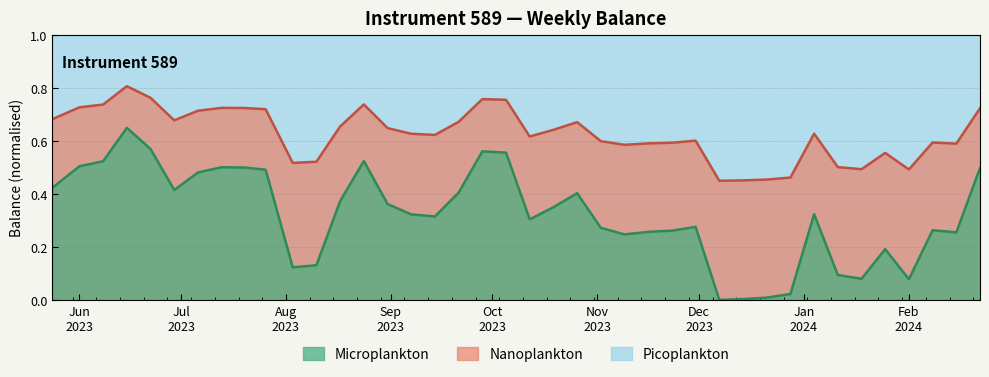

The value at 2023-08-10 is 0.1. True or false?

True